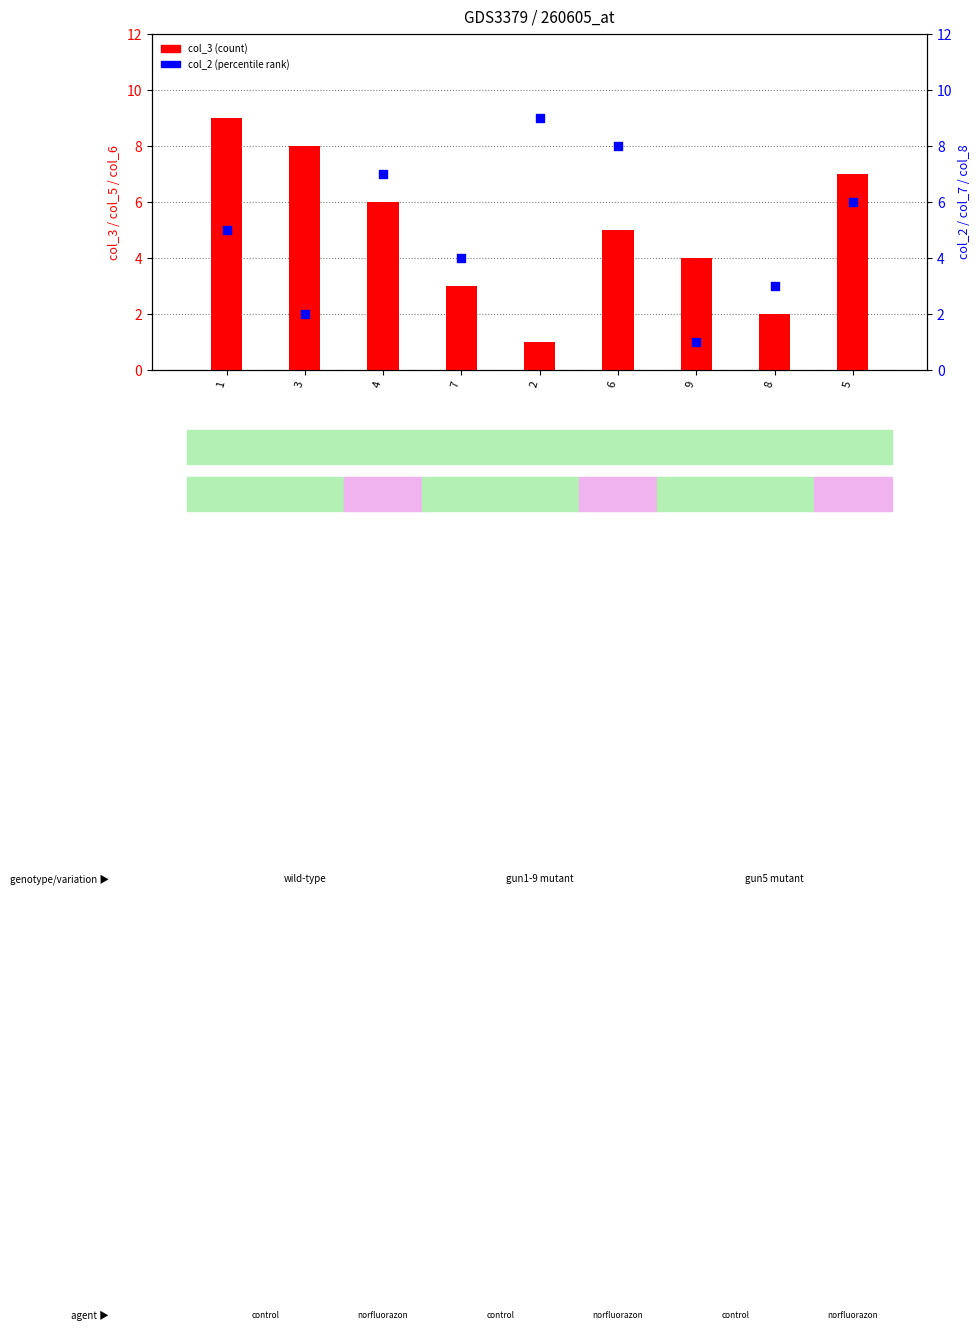

Which series has the widest spread of Y values?

col_3 (count)